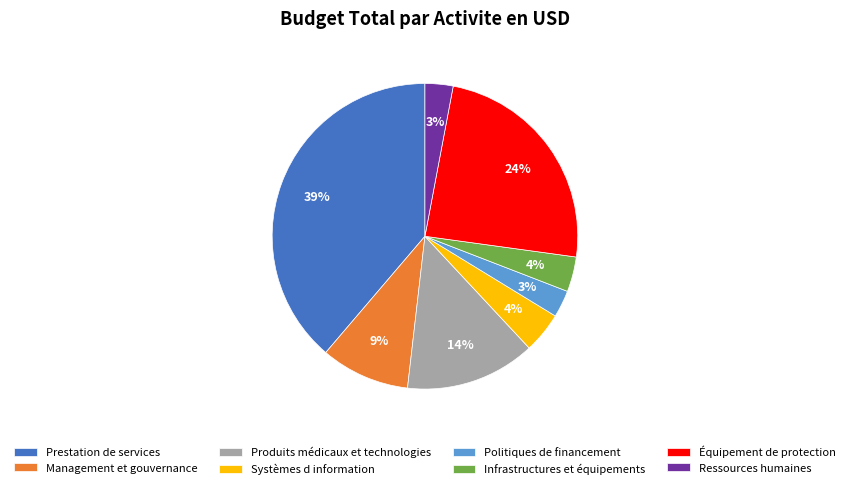

Is there a majority slice in this chart?

No